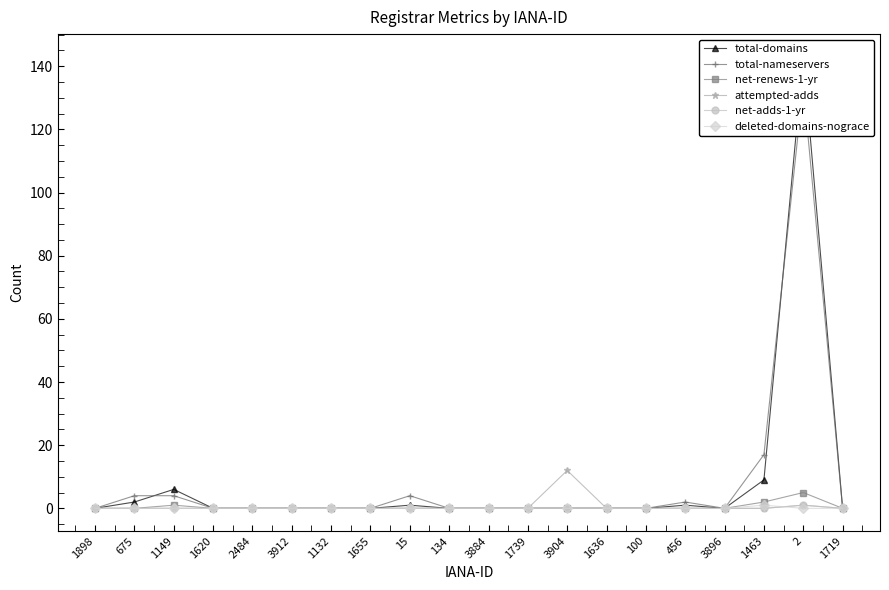

True or false: attempted-adds and net-renews-1-yr cross at least once.

False